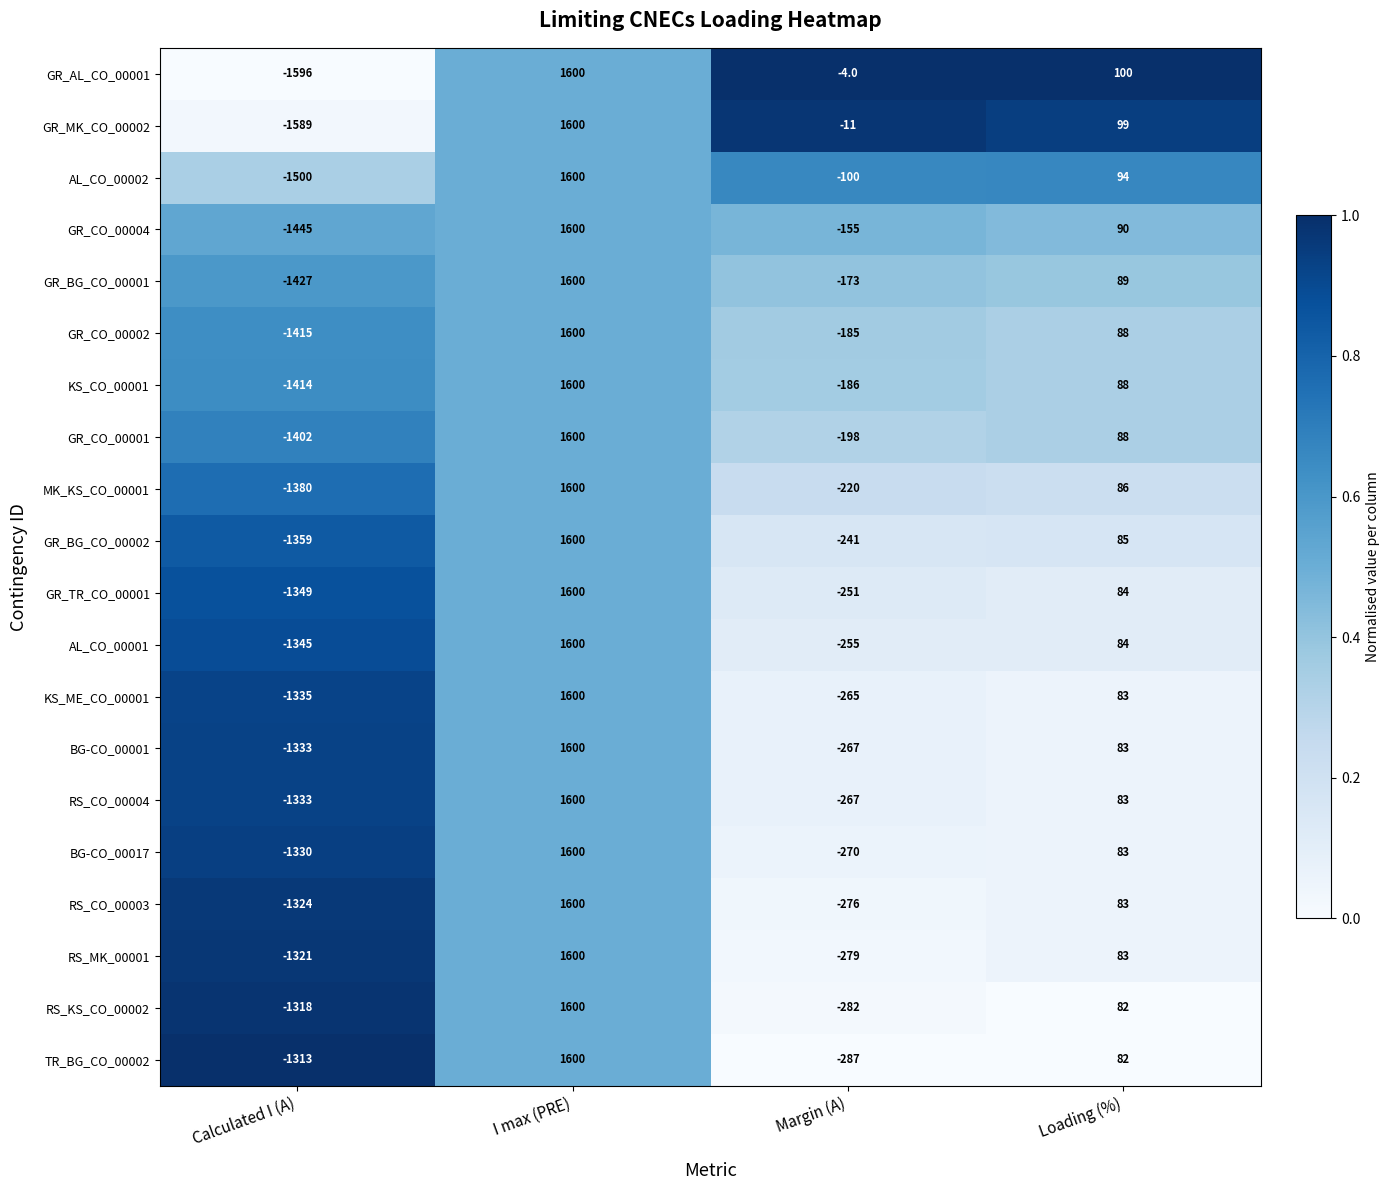

Which series changed the most between I max (PRE) and Margin (A)?

TR_BG_CO_00002